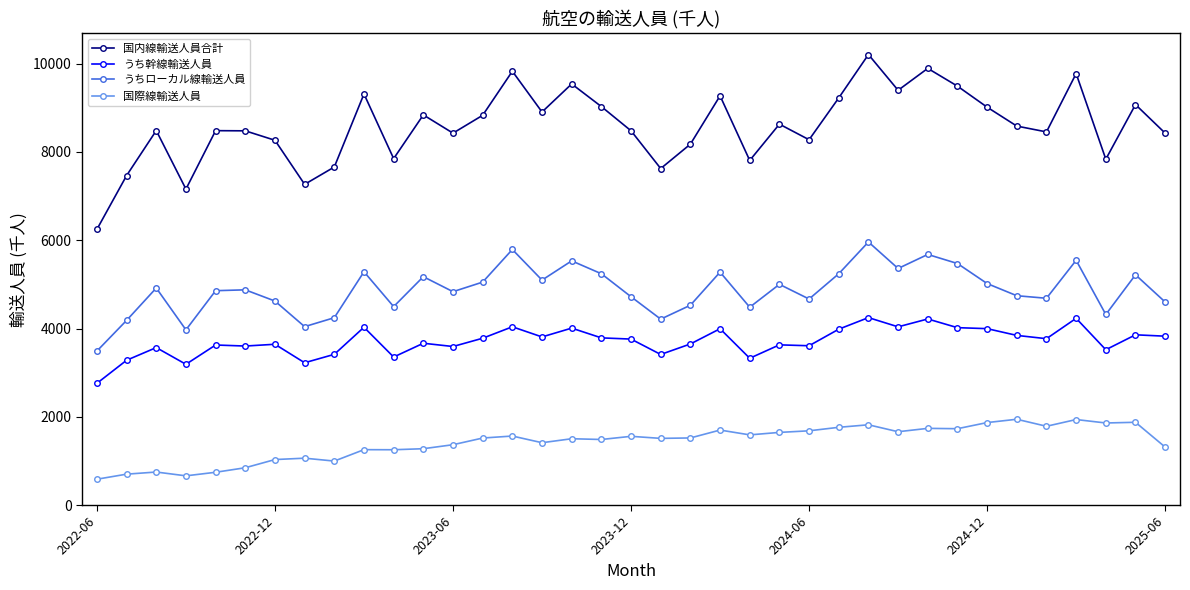

True or false: うち幹線輸送人員 and 国内線輸送人員合計 cross at least once.

False